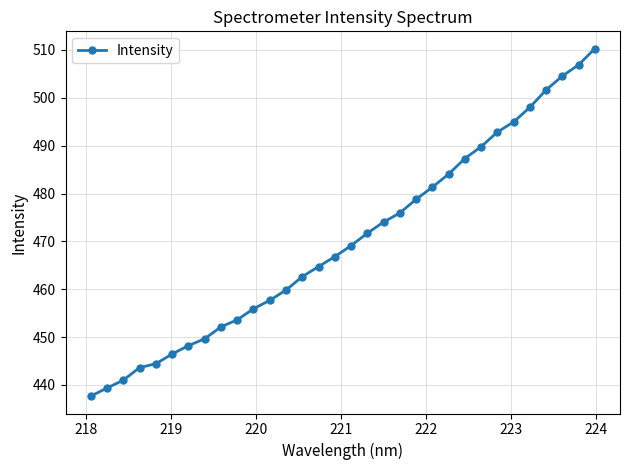

What is the average value?

470.2